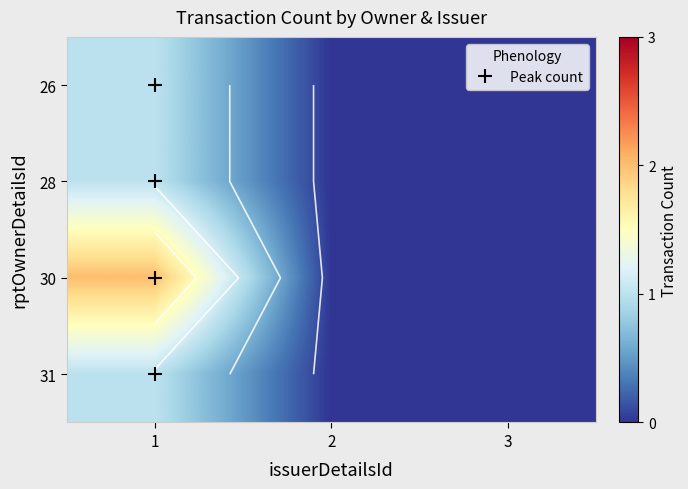

At how many categories does at least one series exceed 0?

1